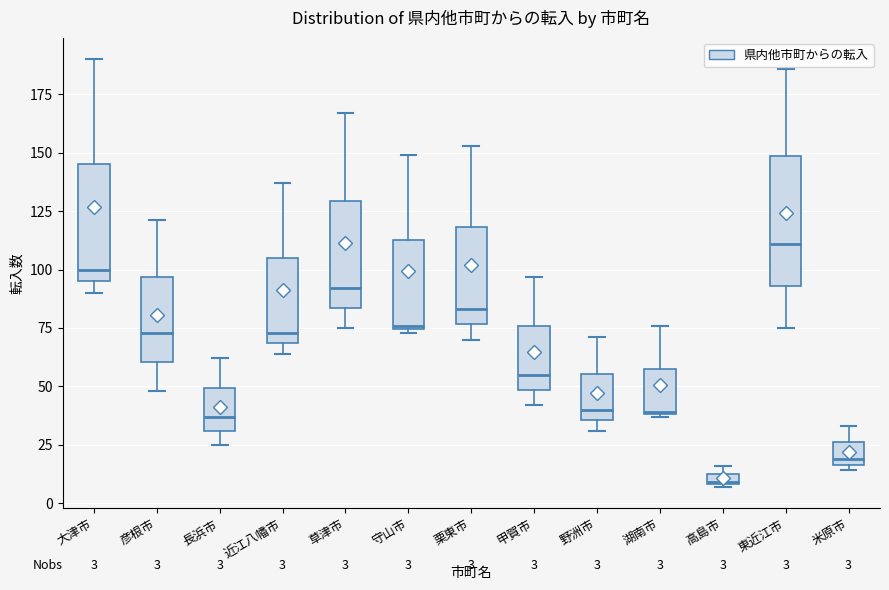

Comparing the boxes themselves (not the whiskers), which one is the tallest?

東近江市